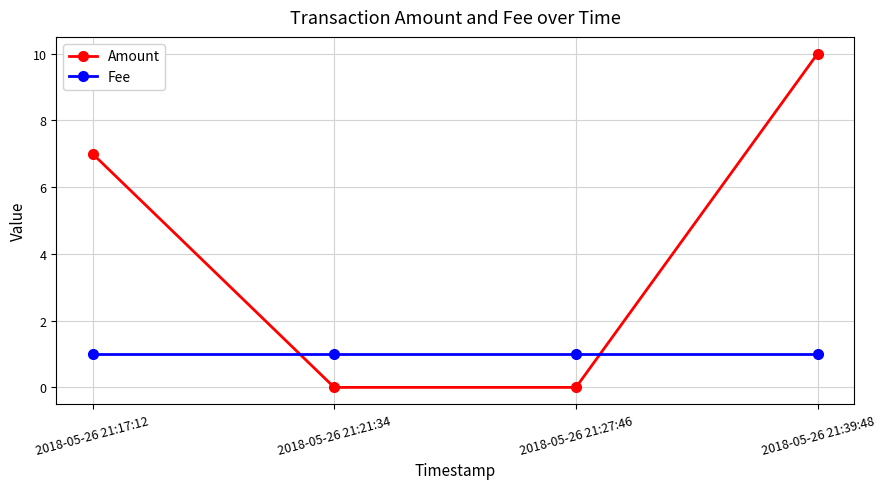

What is the value of the Fee point at the 3rd from the left?

1